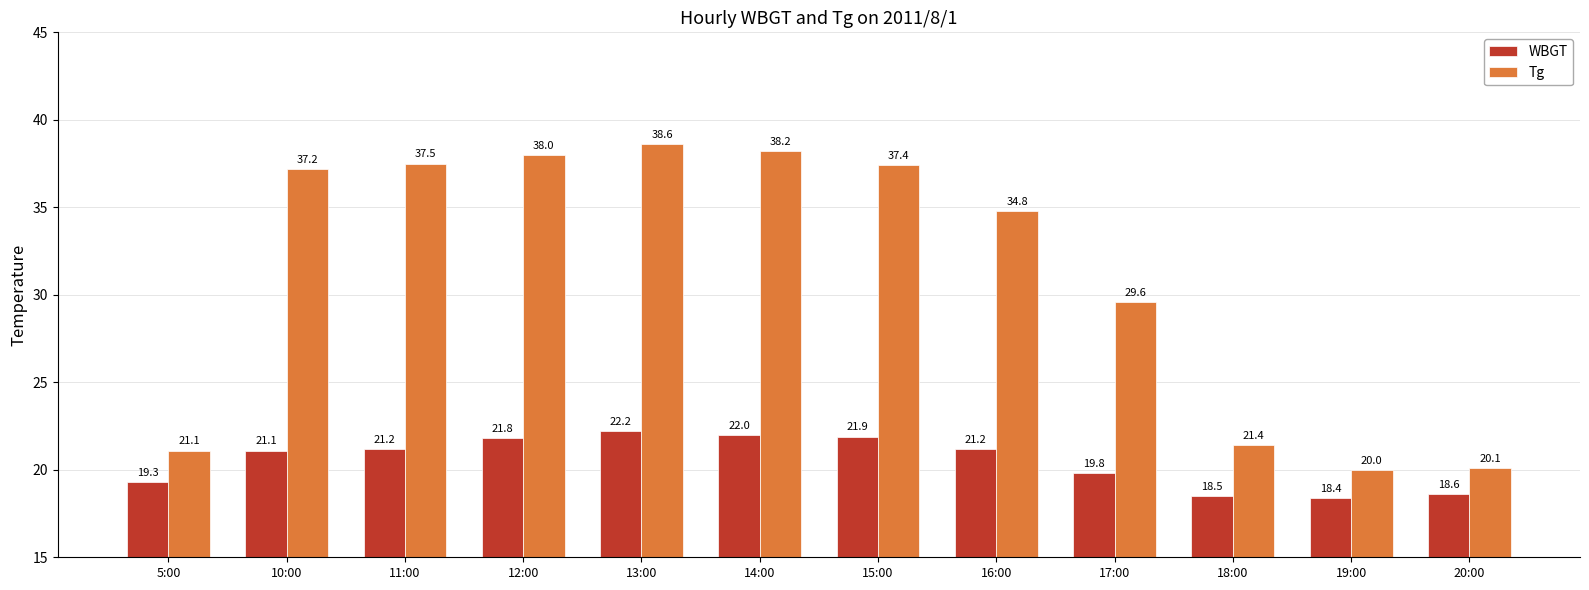

The value of Tg at 19:00 is 20.0. True or false?

True